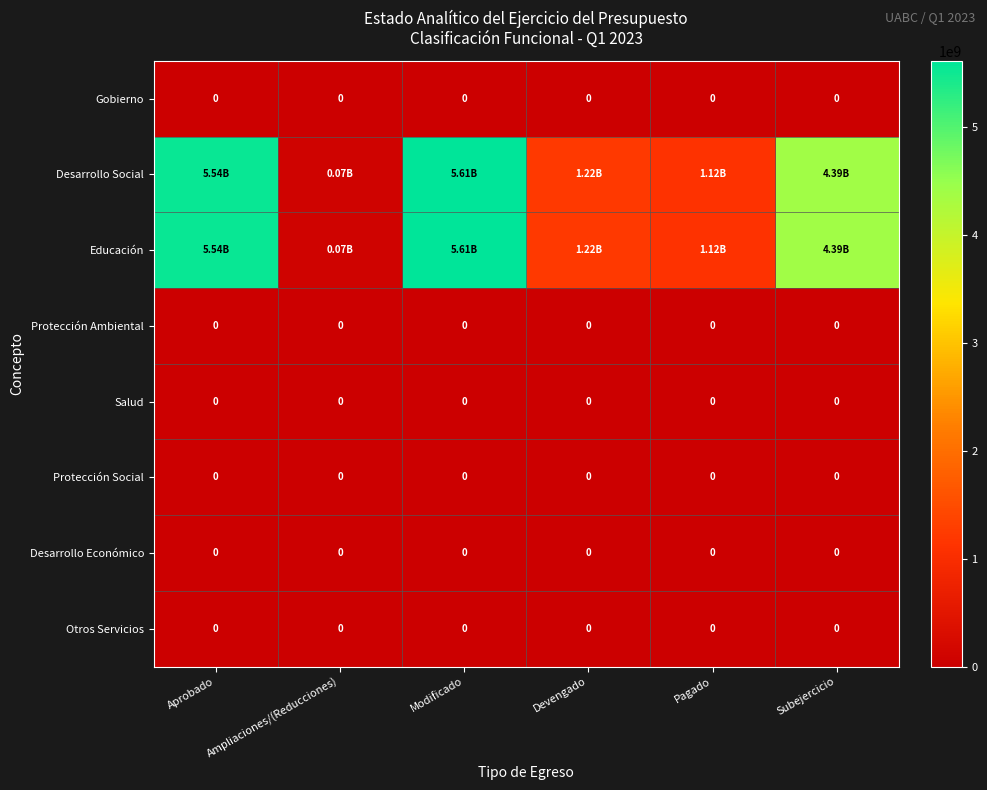

Is it true that Desarrollo Económico equals 0 at Aprobado?

True